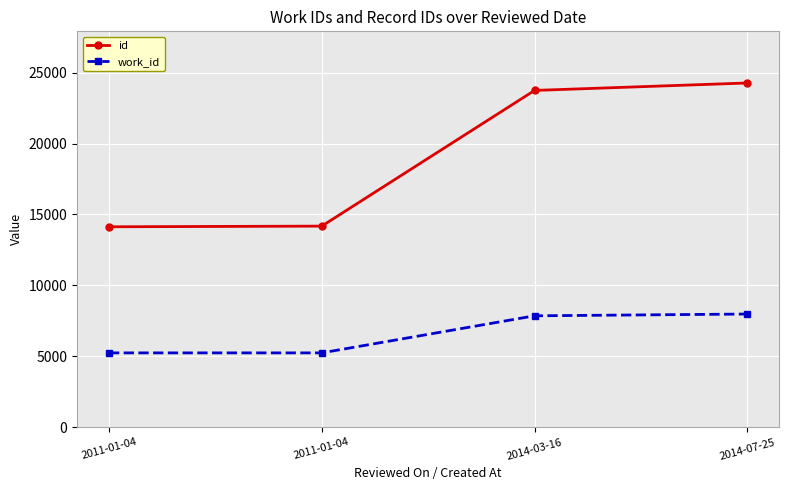

Which label corresponds to the largest value in the chart?

2014-07-25